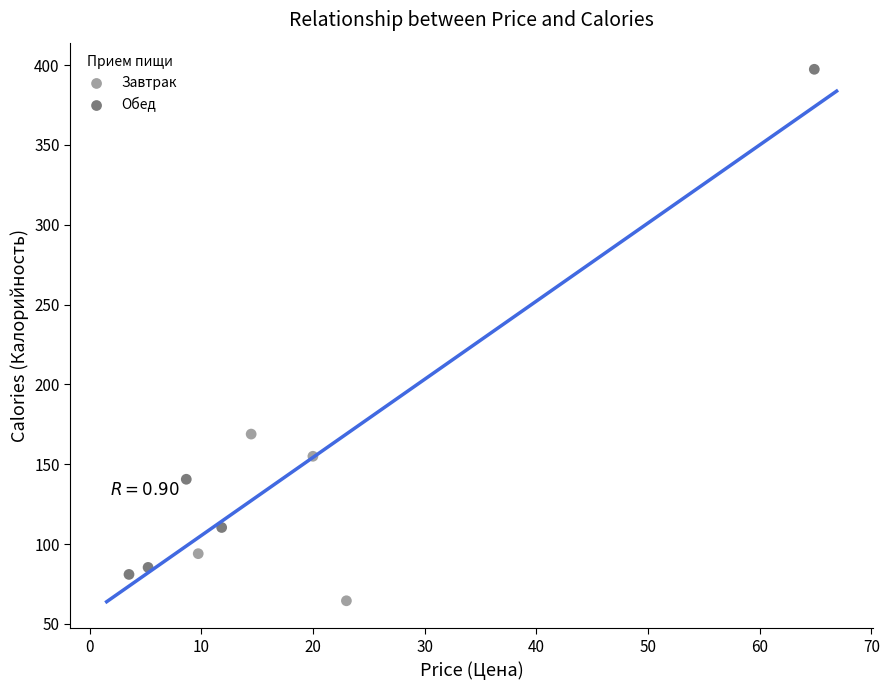

Which series contains the highest Y value?

Обед